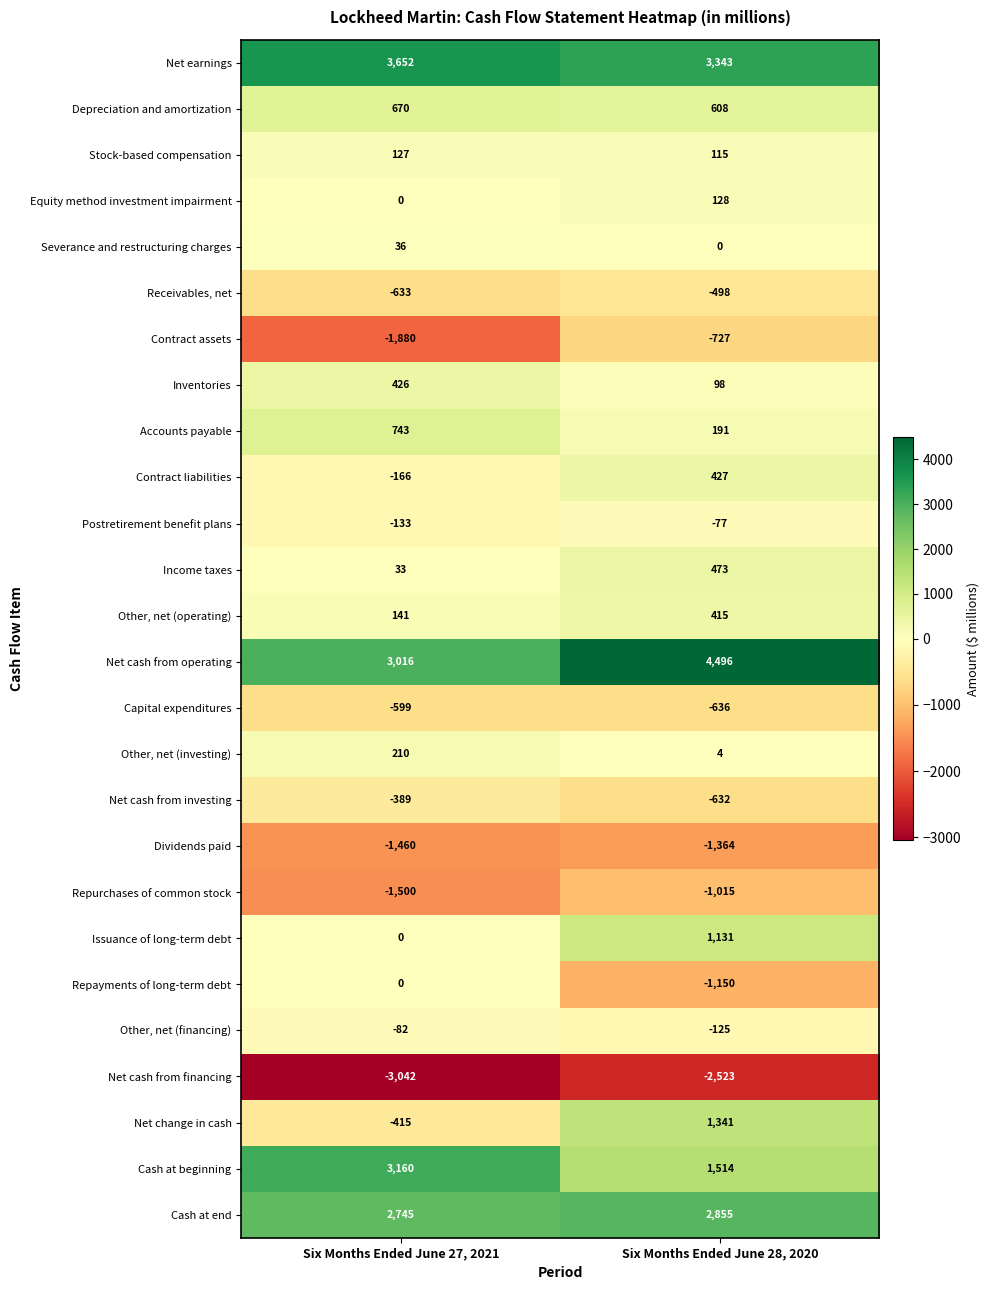

Which series has the widest spread of values?

Net change in cash